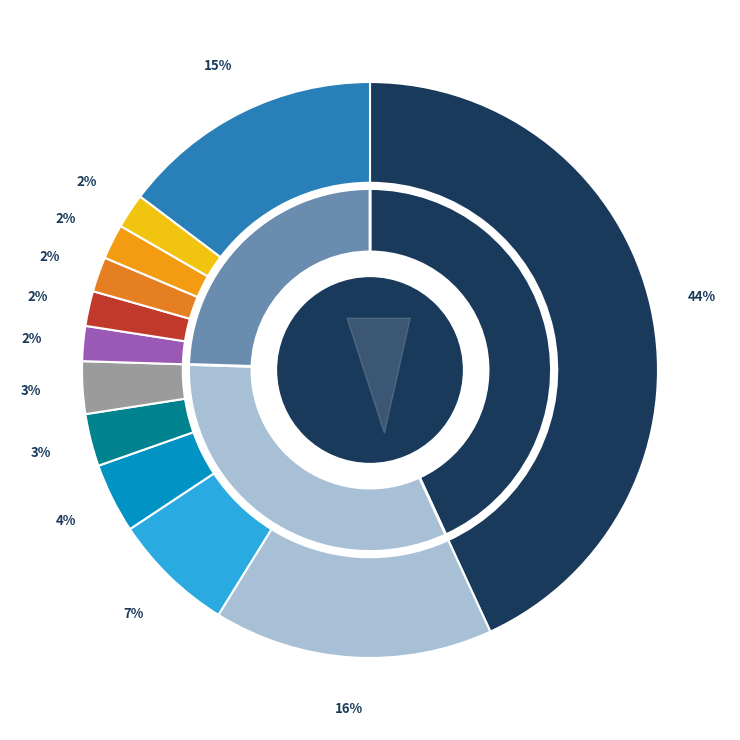

Rank the categories by value from highest to lowest.

Hour 0 (44%), Hour 1 (16%), Hour 23 (15%), Hour 2 (7%), Hour 3 (4%), Hour 4 (3%), Hour 5 (3%), Hour 6 (2%), Hour 7 (2%), Hour 8 (2%), Hour 9 (2%), Hour 10 (2%)